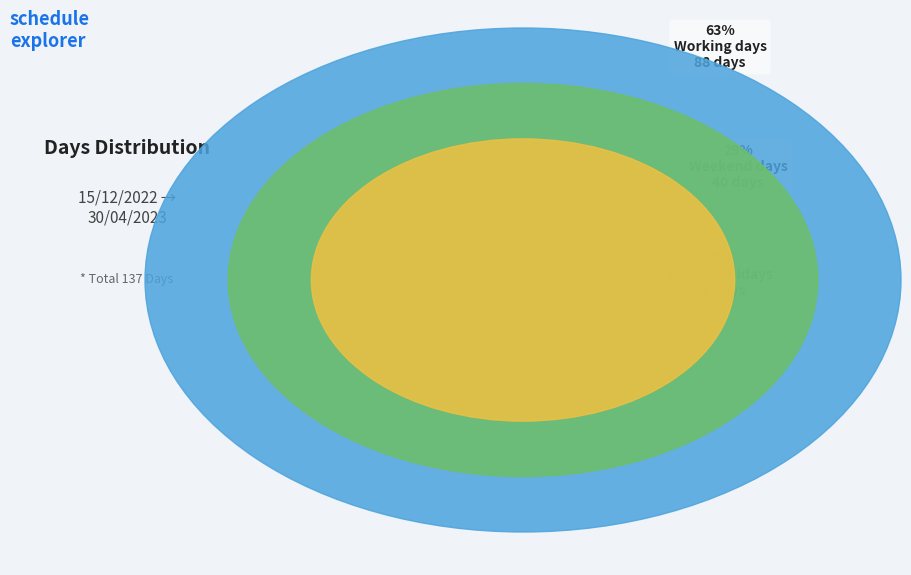

Which slice represents more than half of the pie?

Working days